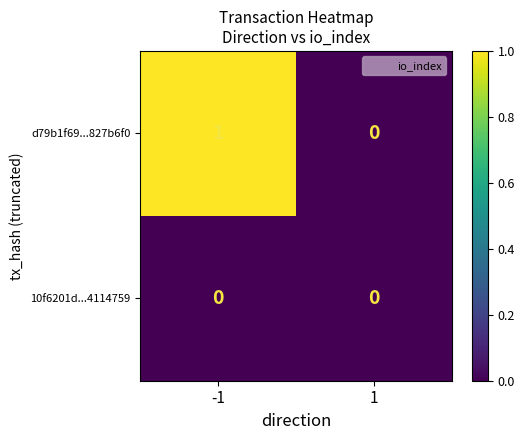

Which series has the largest range (max minus min)?

d79b1f69...827b6f0